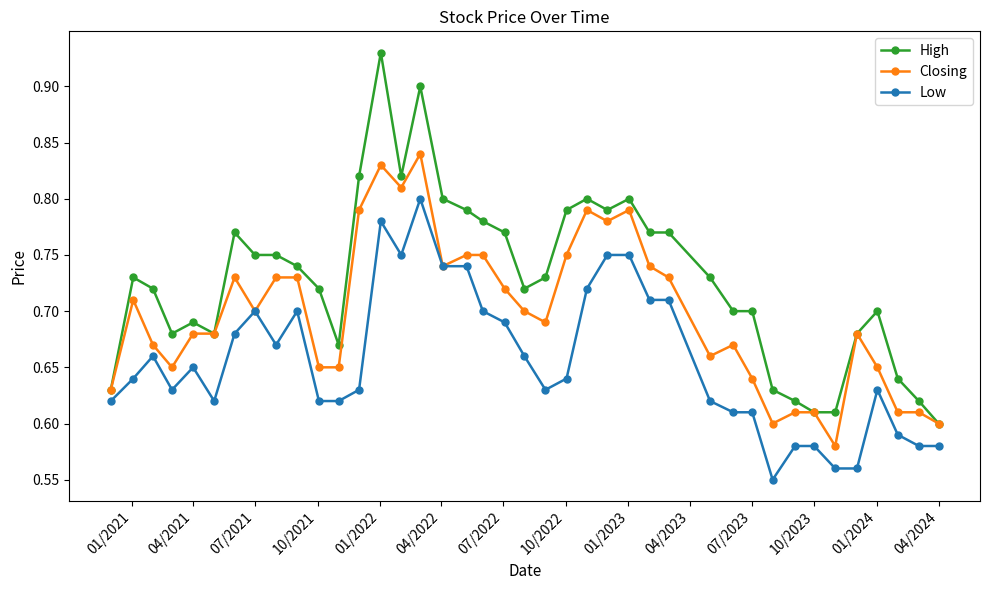

True or false: High and Low cross at least once.

False